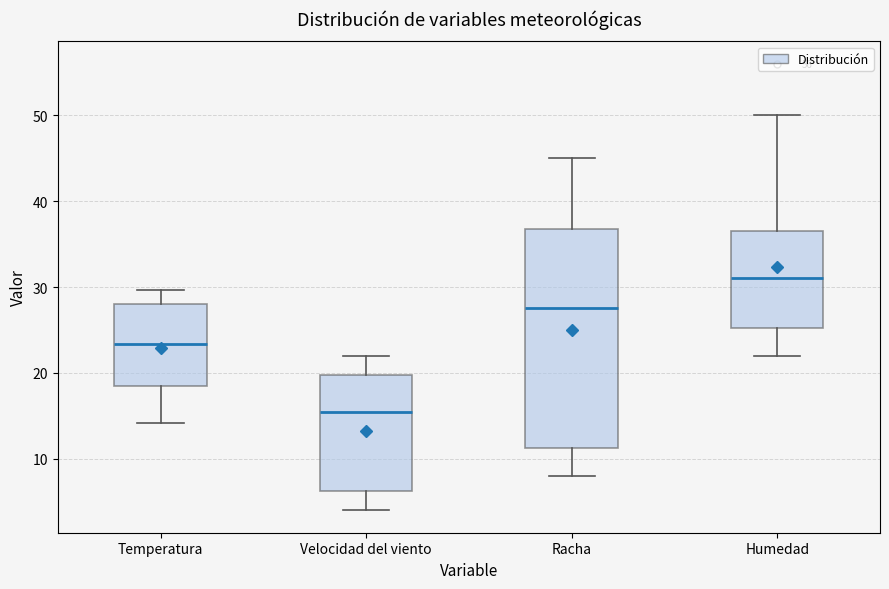

Which box has the highest median line?

Humedad